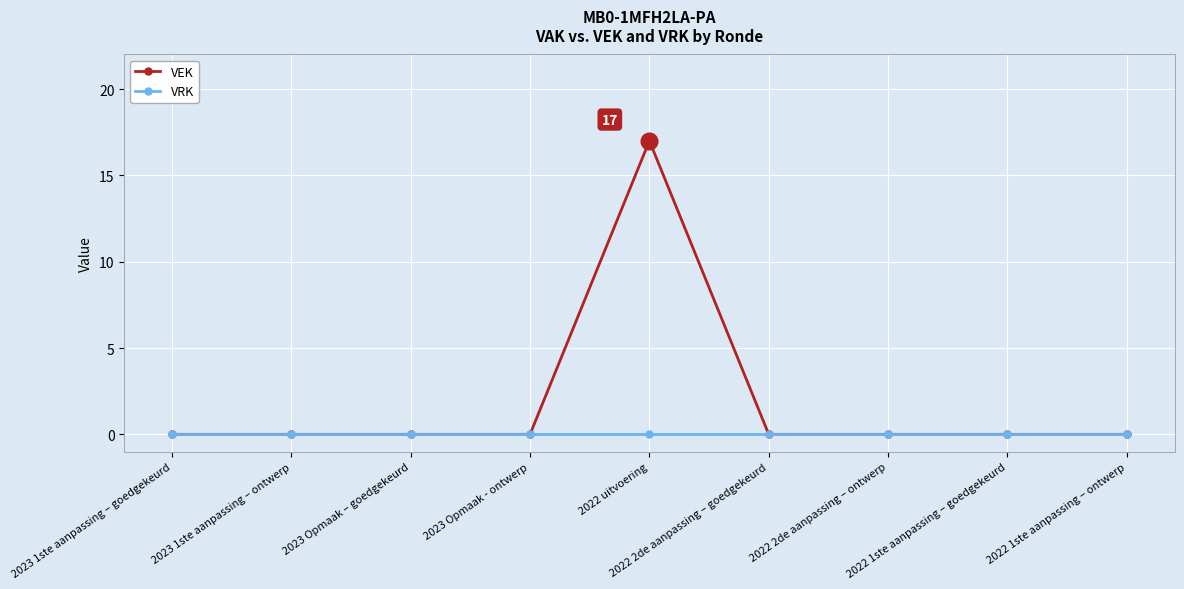

Which series has the largest range (max minus min)?

VEK